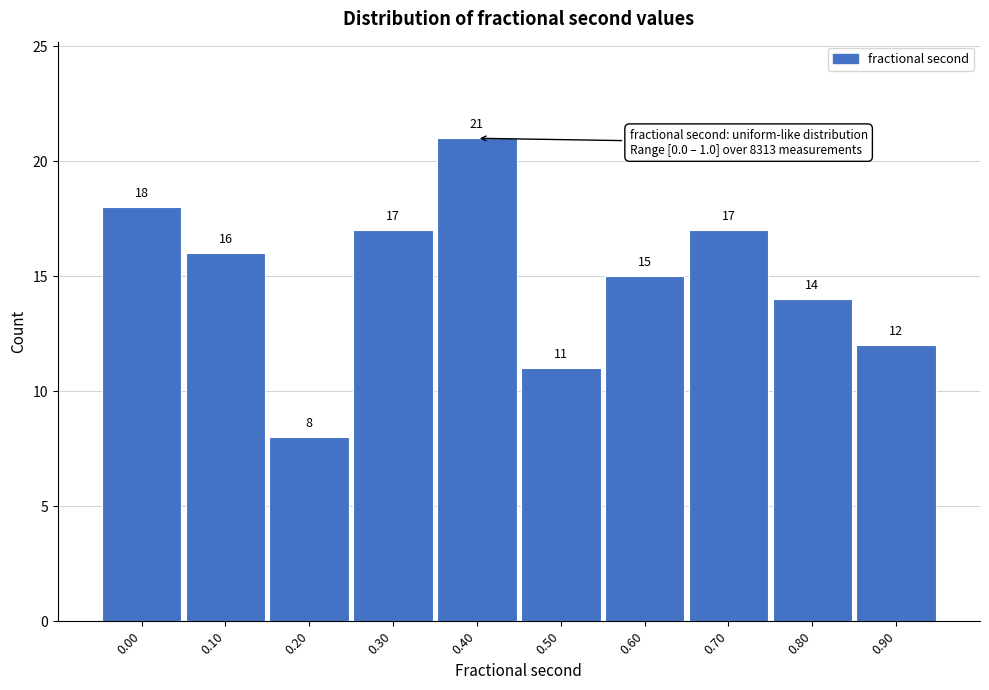

Reading right to left, transcribe all the data shown in this chart.

0.90=12	0.80=14	0.70=17	0.60=15	0.50=11	0.40=21	0.30=17	0.20=8	0.10=16	0.00=18